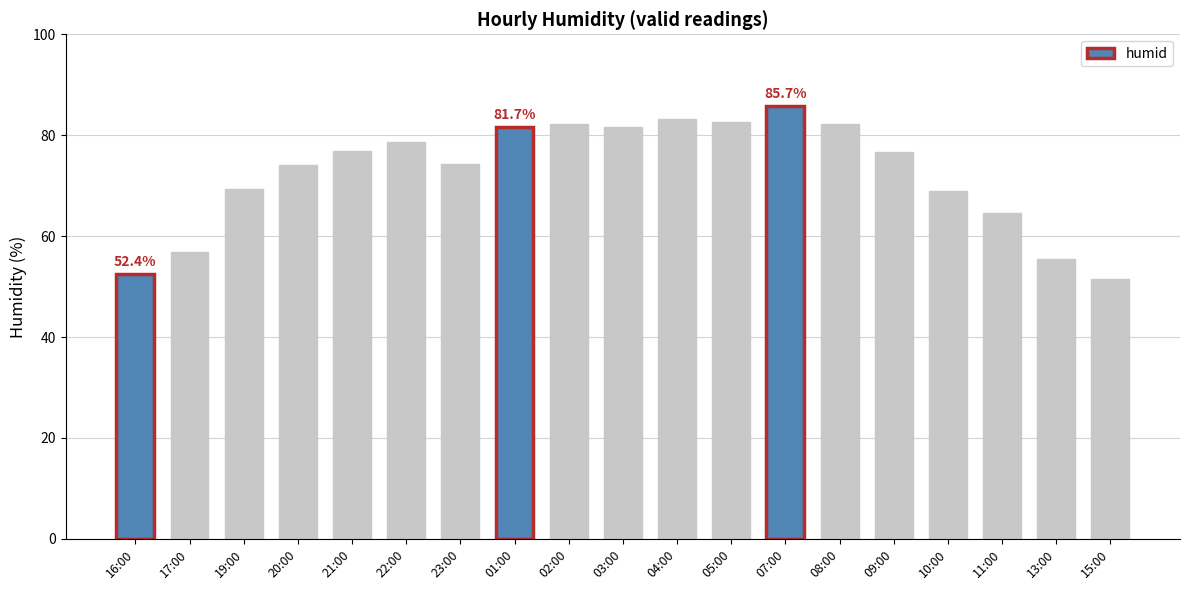

What is the ratio of the value at 23:00 to the value at 08:00?

0.9